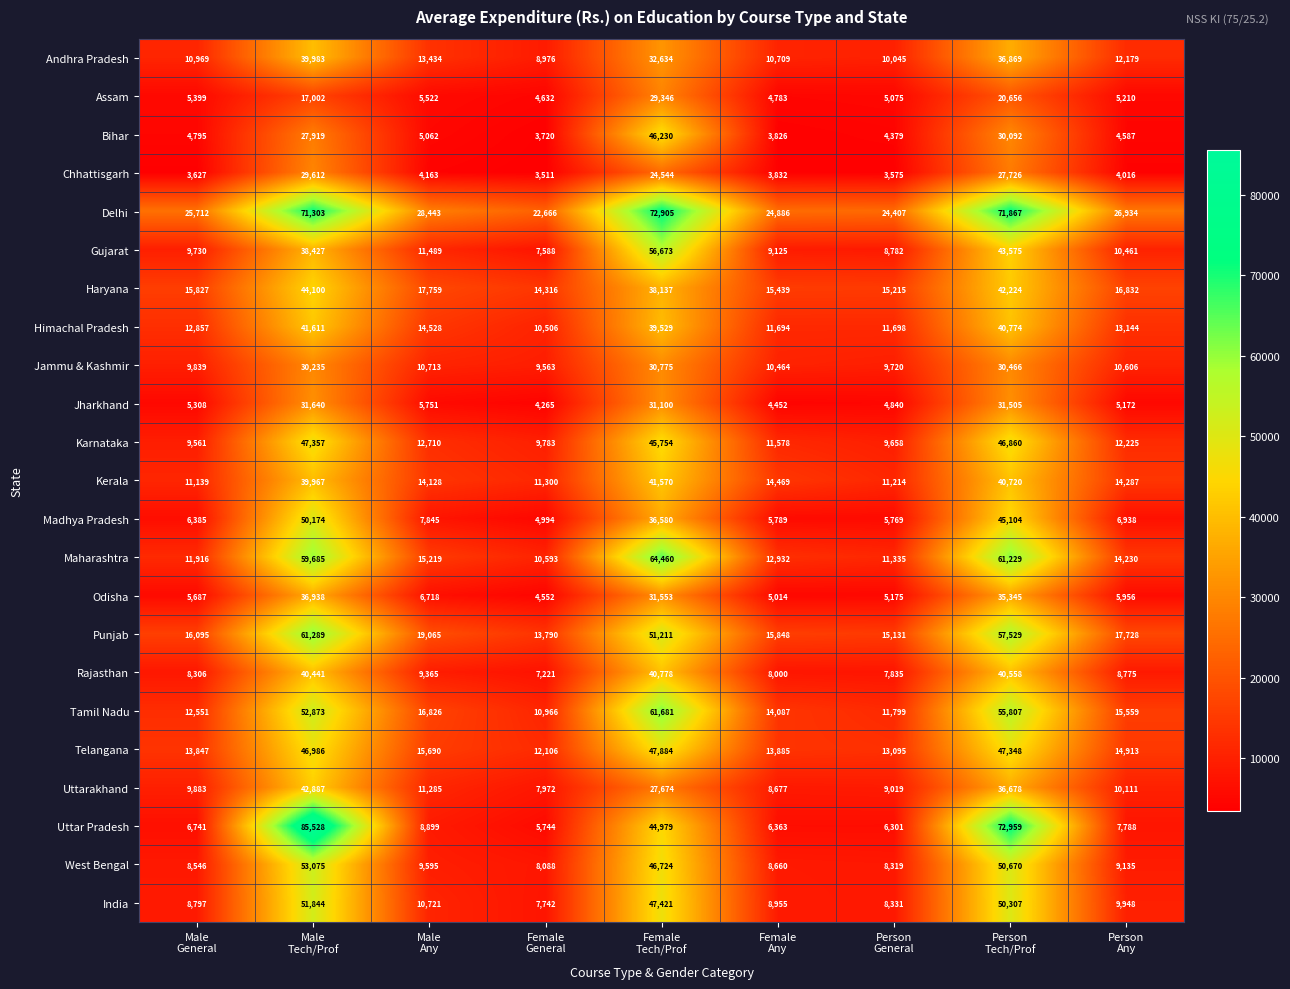

Count the number of categories in the chart.

9